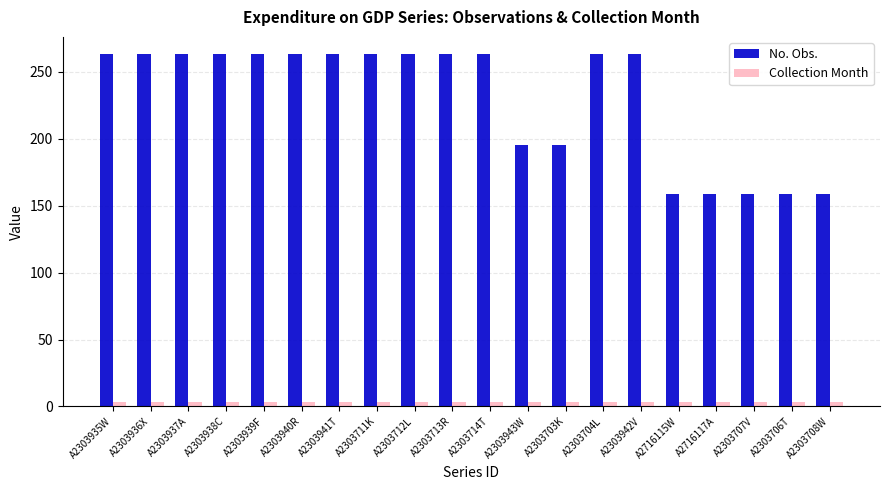

What is the sum of all Collection Month values?

60